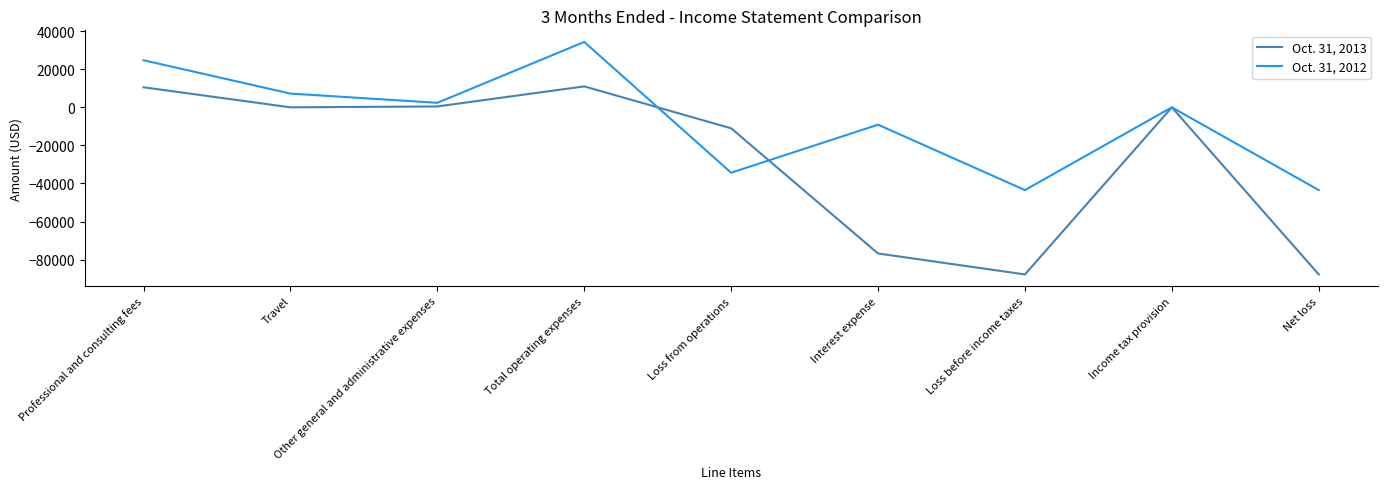

At which category does Oct. 31, 2012 reach its first local valley?

Other general and administrative expenses